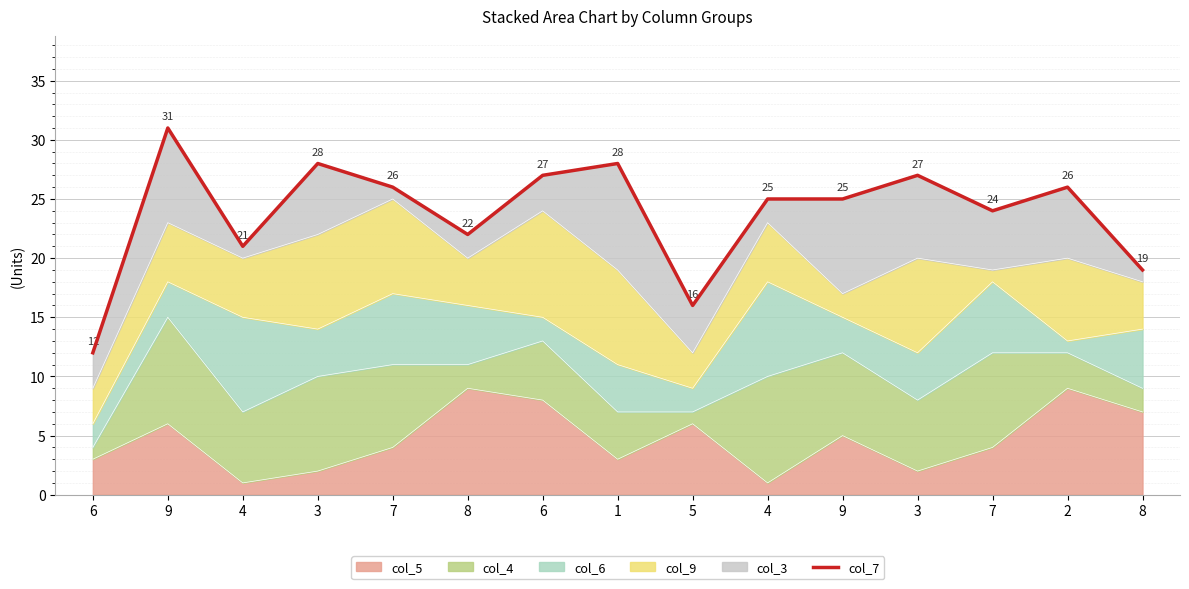

Rank the categories by value from lowest to highest.

6, 5, 8, 4, 8, 7, 4, 9, 7, 2, 6, 3, 3, 1, 9